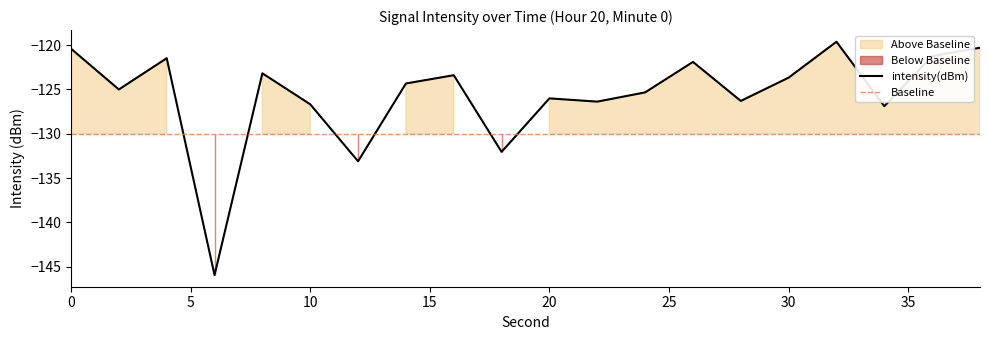

True or false: the data shows -172.4 at 24.

False